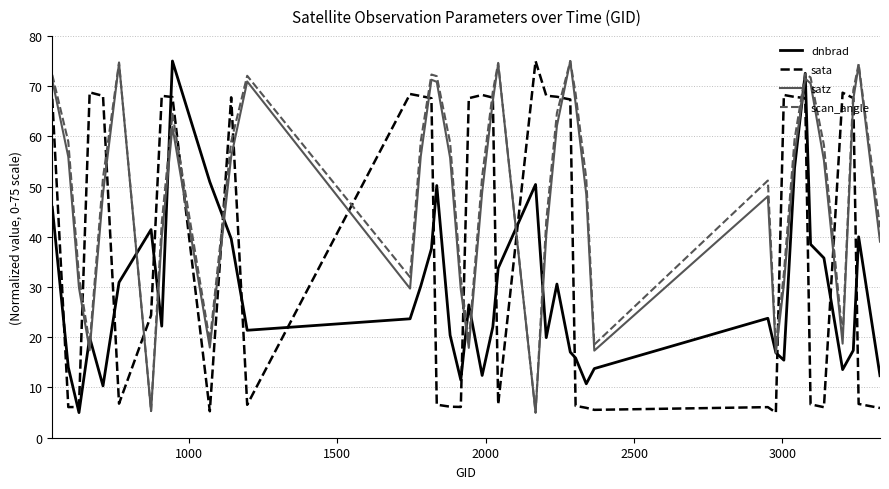

What is the difference between the second highest and minimum values in the satz series?

69.6